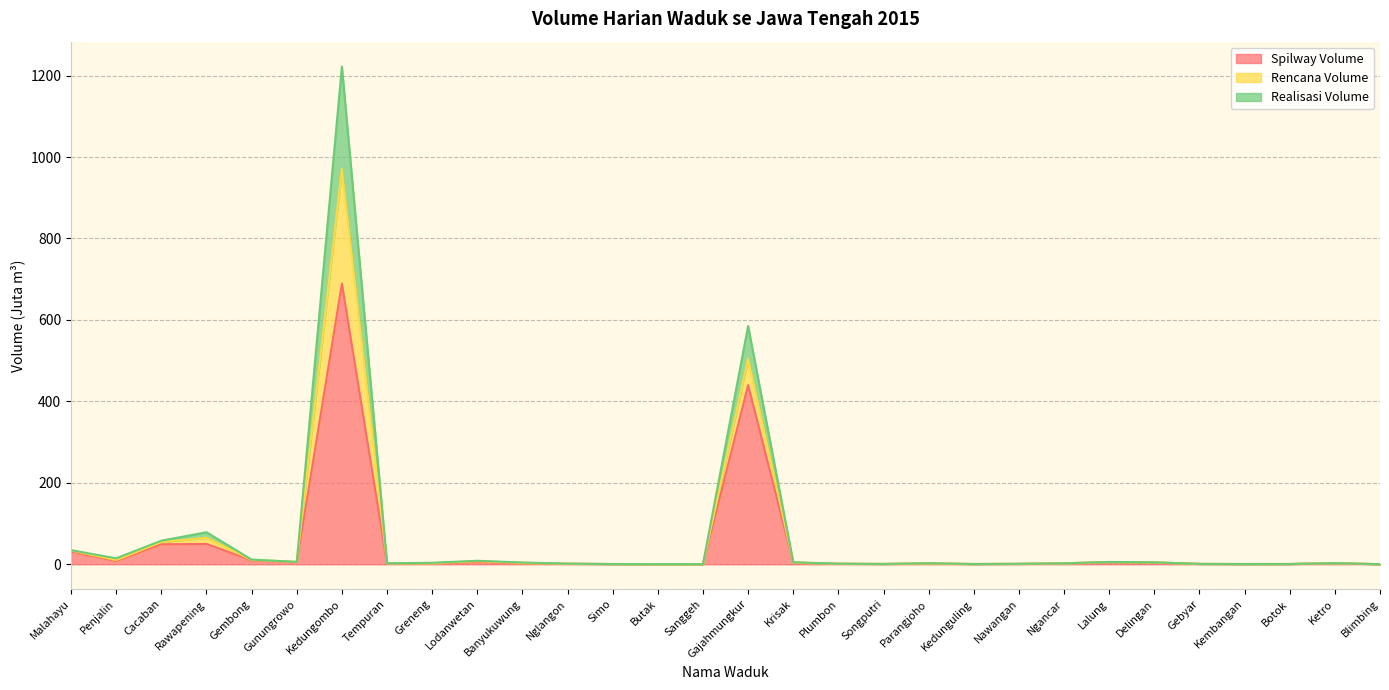

True or false: Realisasi Volume and Spilway Volume intersect in this chart.

False